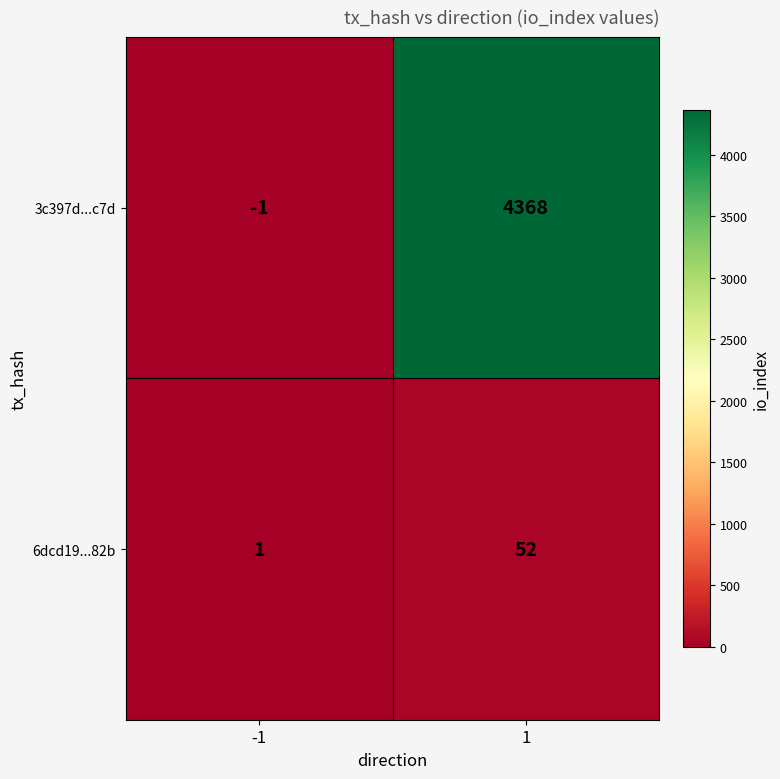

Which series changed the most between -1 and 1?

3c397d...c7d